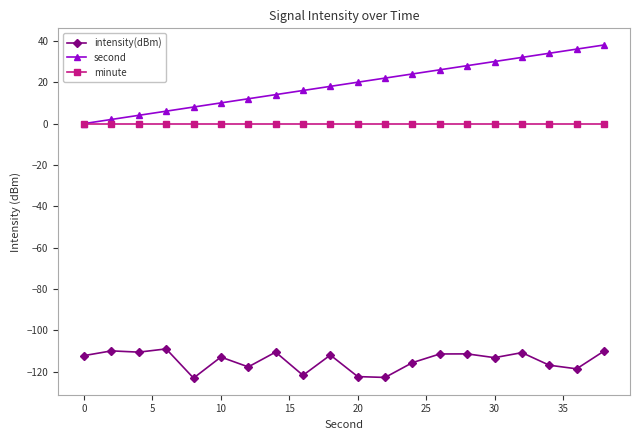

What is the average value of the second series?

19.0